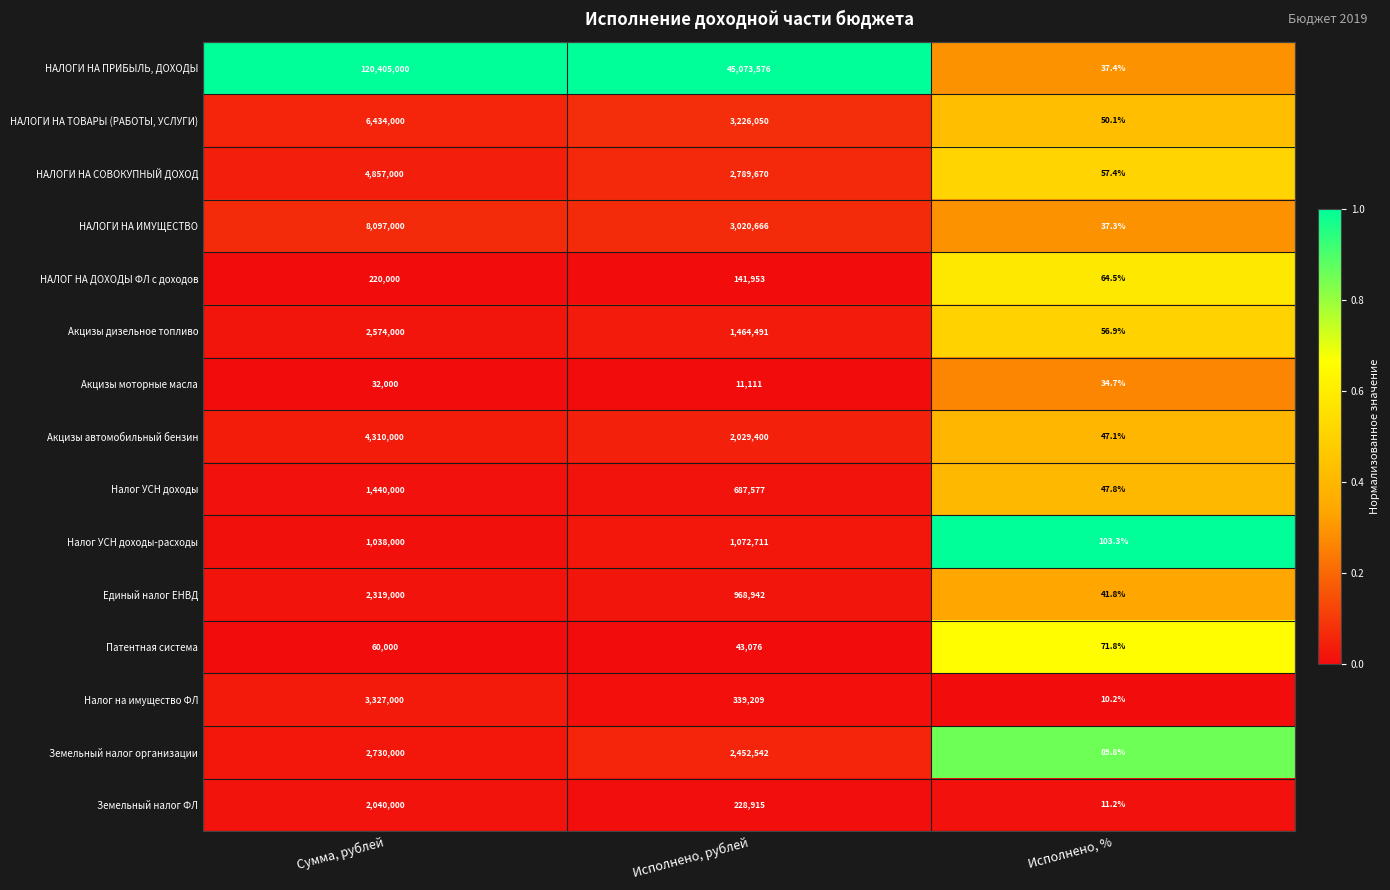

Which series has the largest total across all categories?

НАЛОГИ НА ПРИБЫЛЬ, ДОХОДЫ